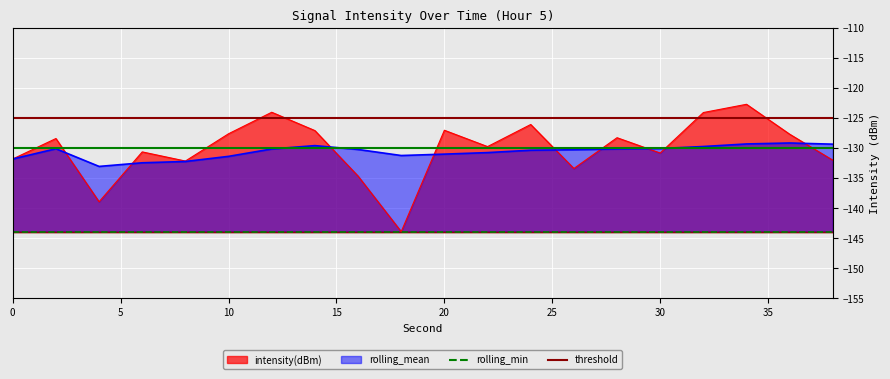

At which category does the chart reach its minimum across all series?

18